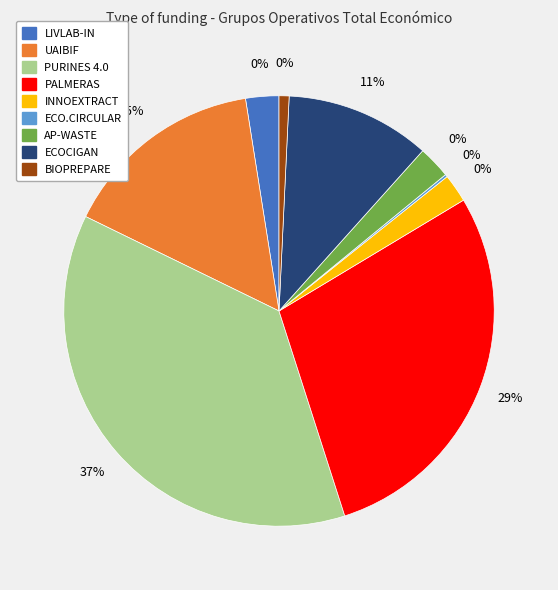

To the nearest percent, what is the combined percentage of LIVLAB-IN and ECOCIGAN?

13%